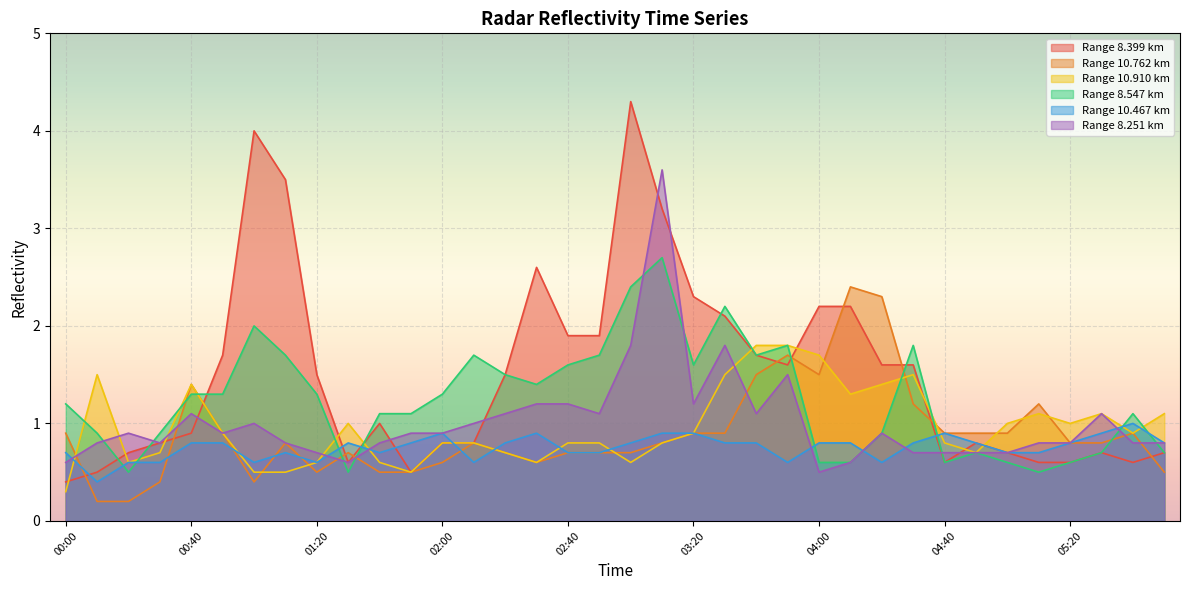

The value of   8.251 at 02:50 is 1.1. True or false?

True